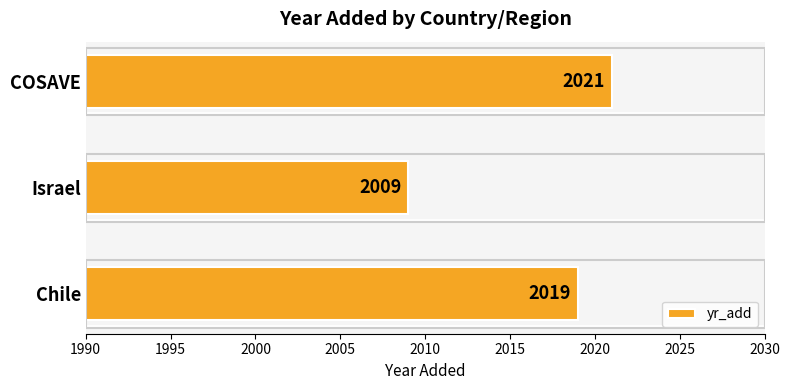

Approximately how many times larger is the value at Israel compared to Chile?

1.0